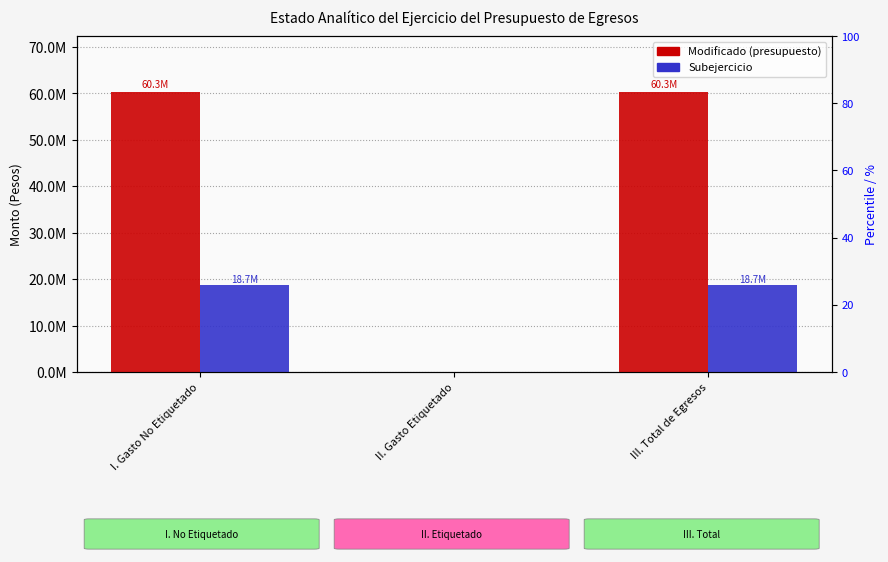

Does the chart contain any negative values?

No